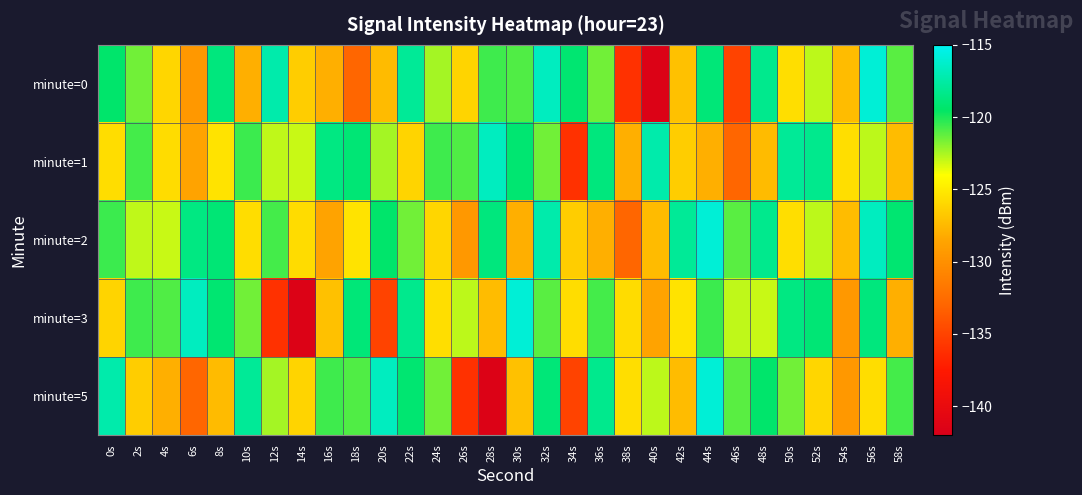

At which category is the sum across all series the highest?

32s